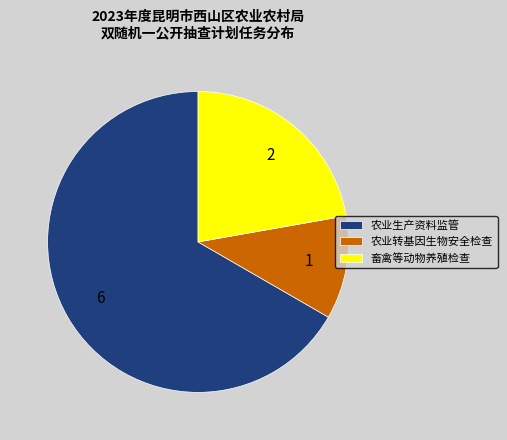

True or false: 农业生产资料监管 accounts for 61% of the total.

False